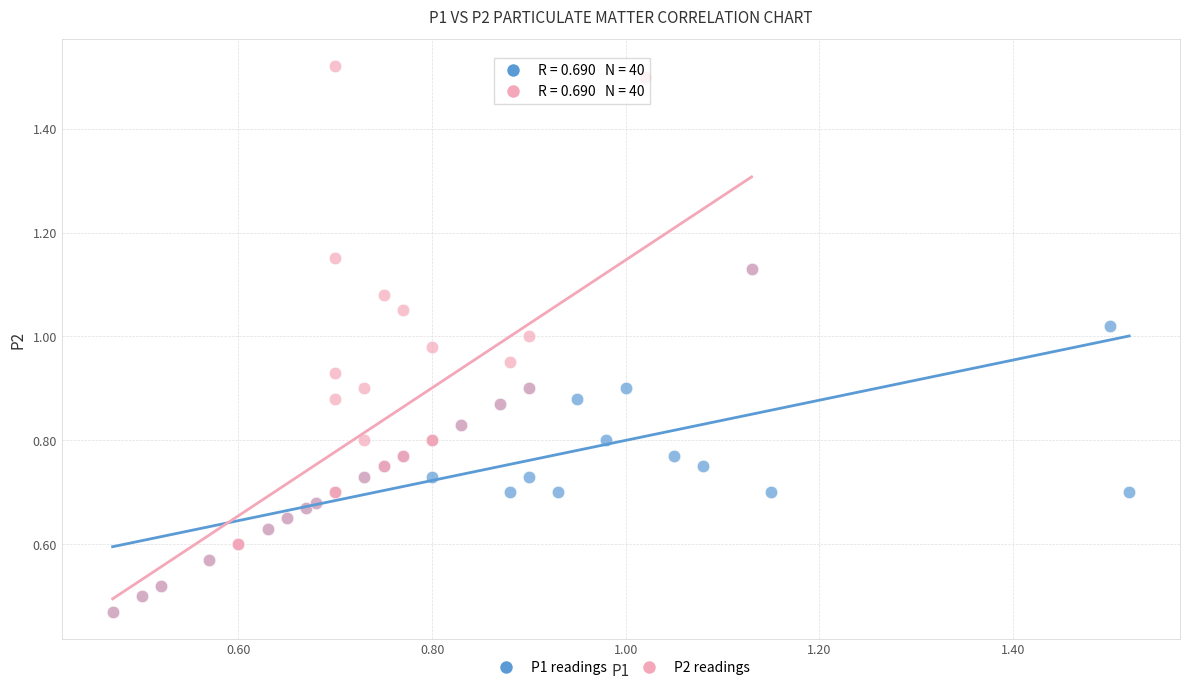

Which series reaches the maximum Y coordinate?

P2 readings